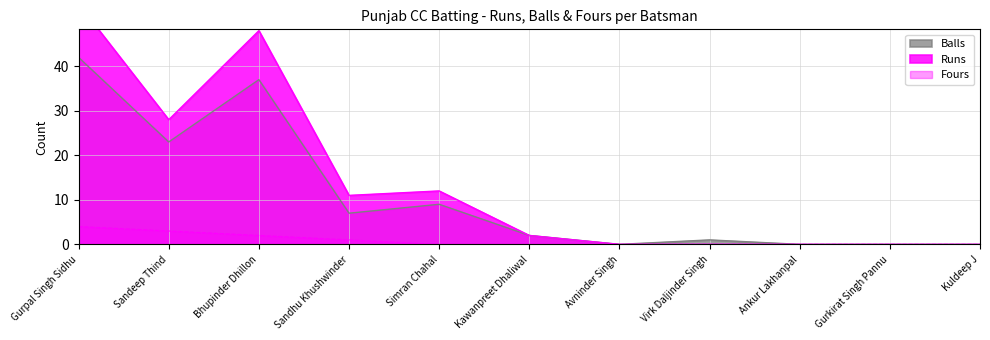

True or false: Fours and Balls intersect in this chart.

False